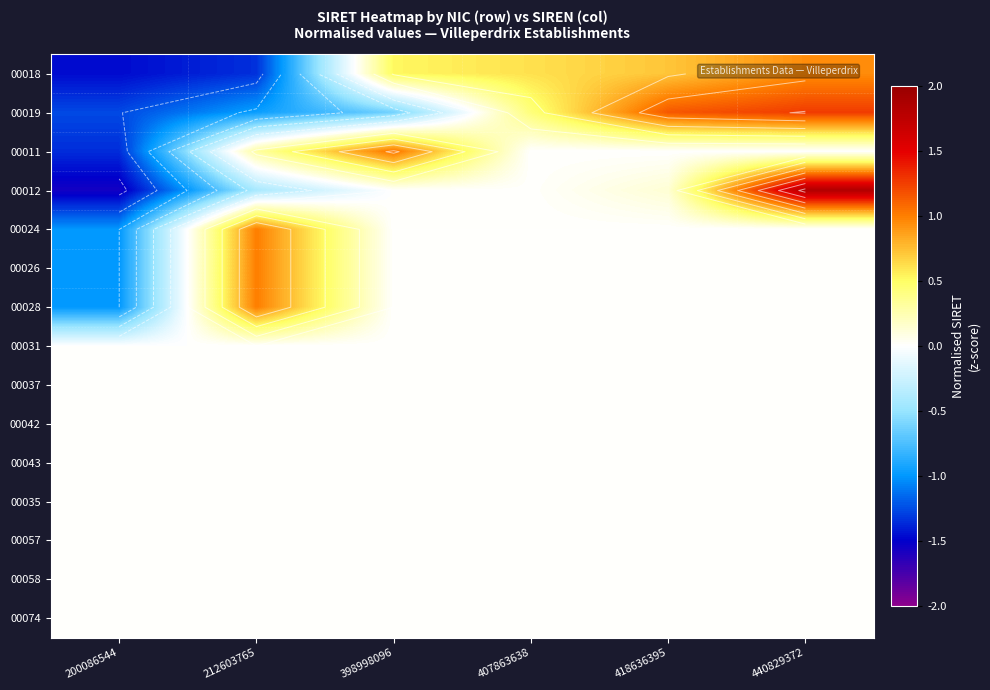

What is the total value across all series at 200086544?

-8.6